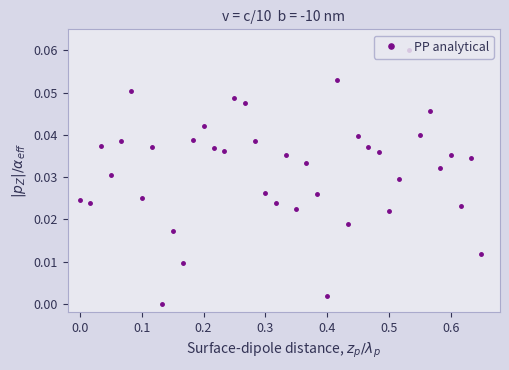

True or false: the data has more than 2 interior local peaks.

True